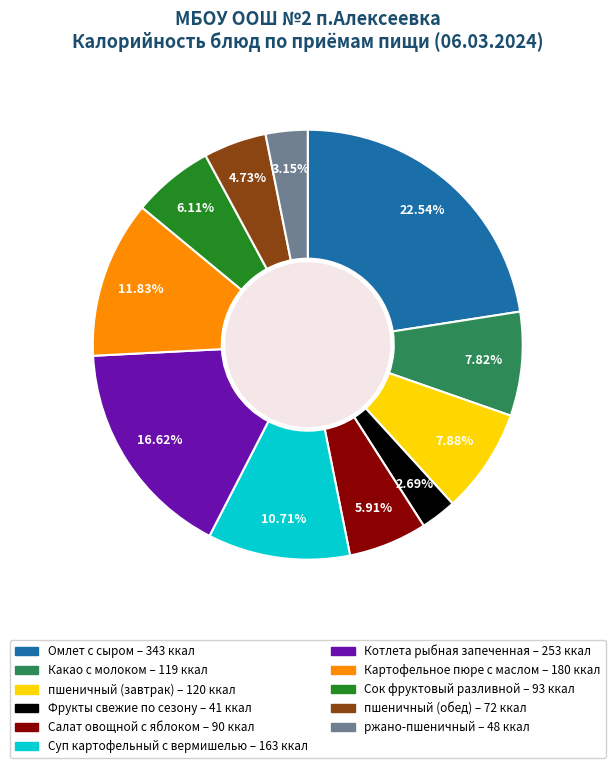

Is the sum of Какао с молоком and Салат овощной с яблоком greater than half?

No